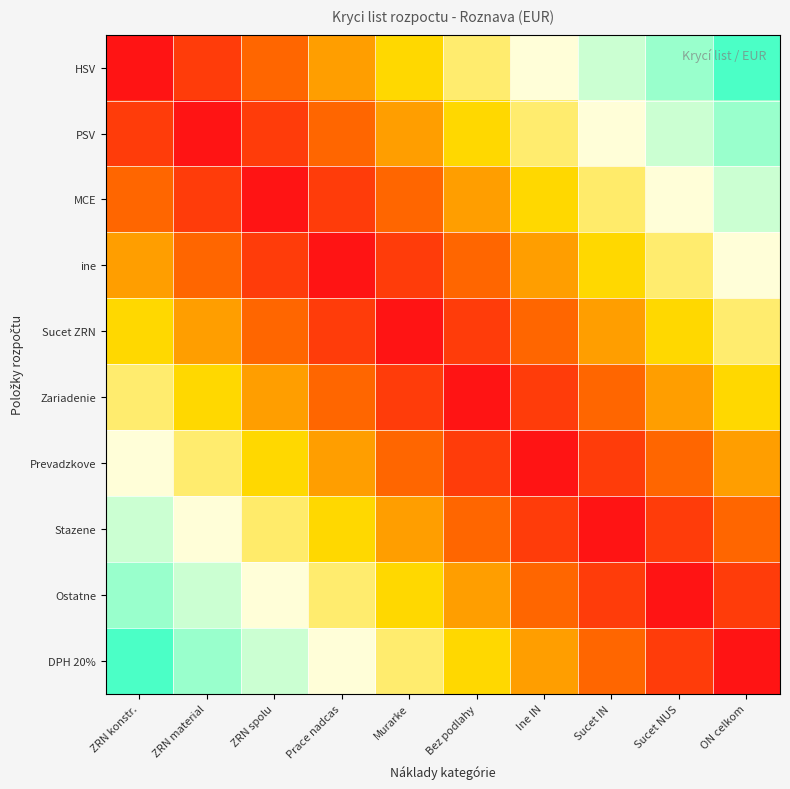

At which category is the sum across all series the highest?

ZRN konstr.